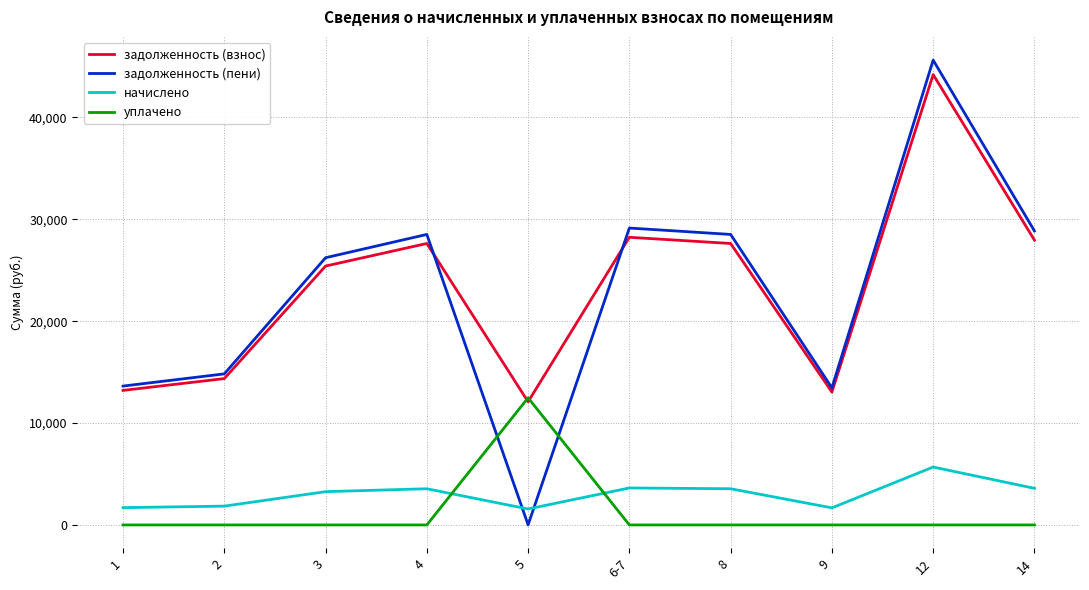

The value of уплачено at 2 is 0.0. True or false?

True